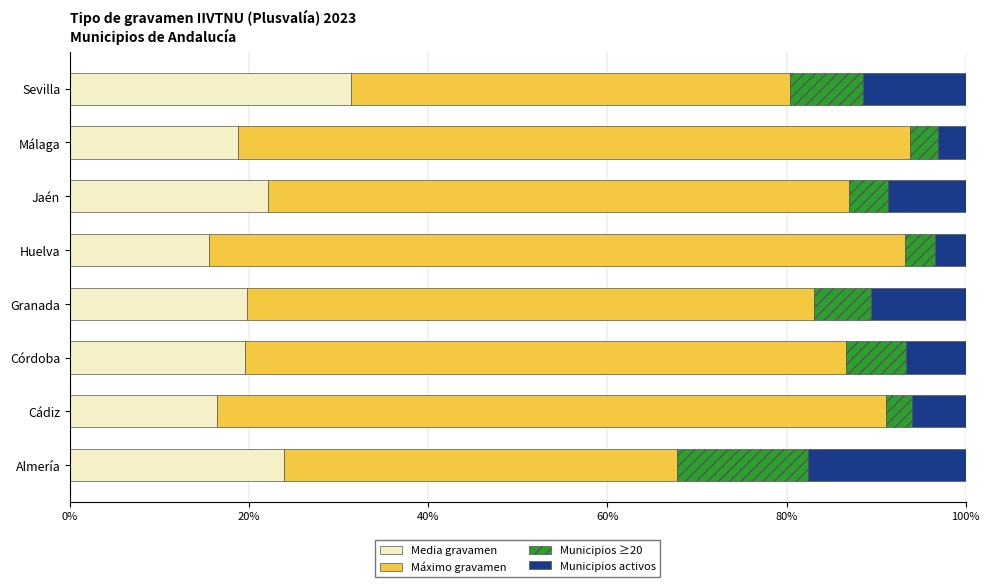

What is the highest value of the Media gravamen series?

31.4